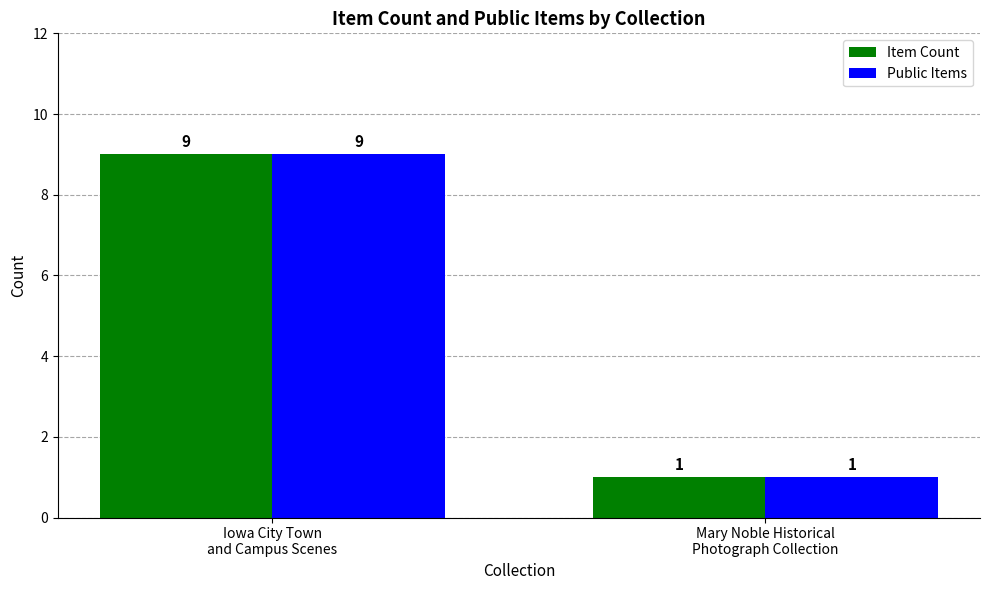

What is the highest value of the Item Count series?

9